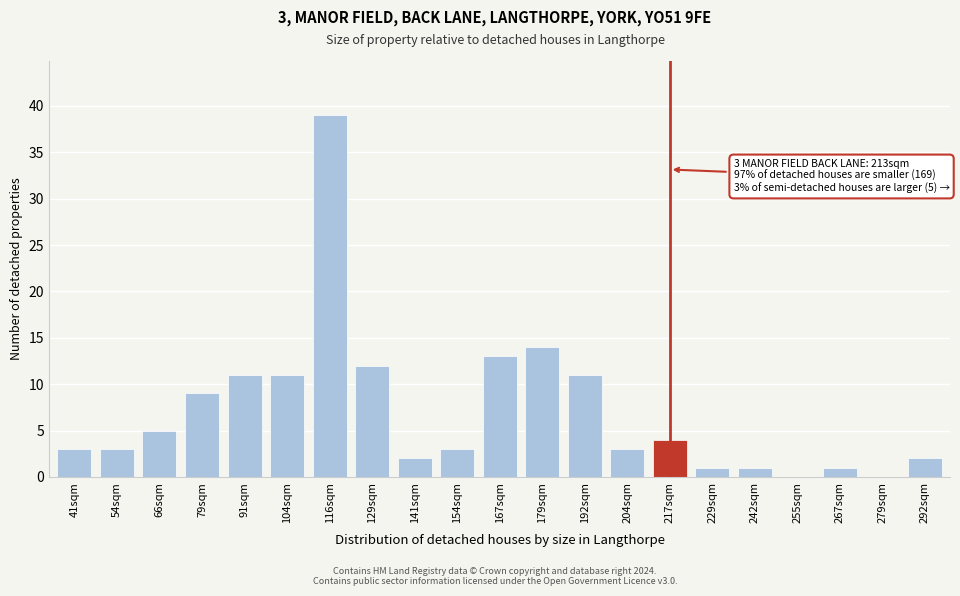

Reading left to right, list all the values displayed in this chart.

41sqm=3	54sqm=3	66sqm=5	79sqm=9	91sqm=11	104sqm=11	116sqm=39	129sqm=12	141sqm=2	154sqm=3	167sqm=13	179sqm=14	192sqm=11	204sqm=3	217sqm=4	229sqm=1	242sqm=1	255sqm=0	267sqm=1	279sqm=0	292sqm=2